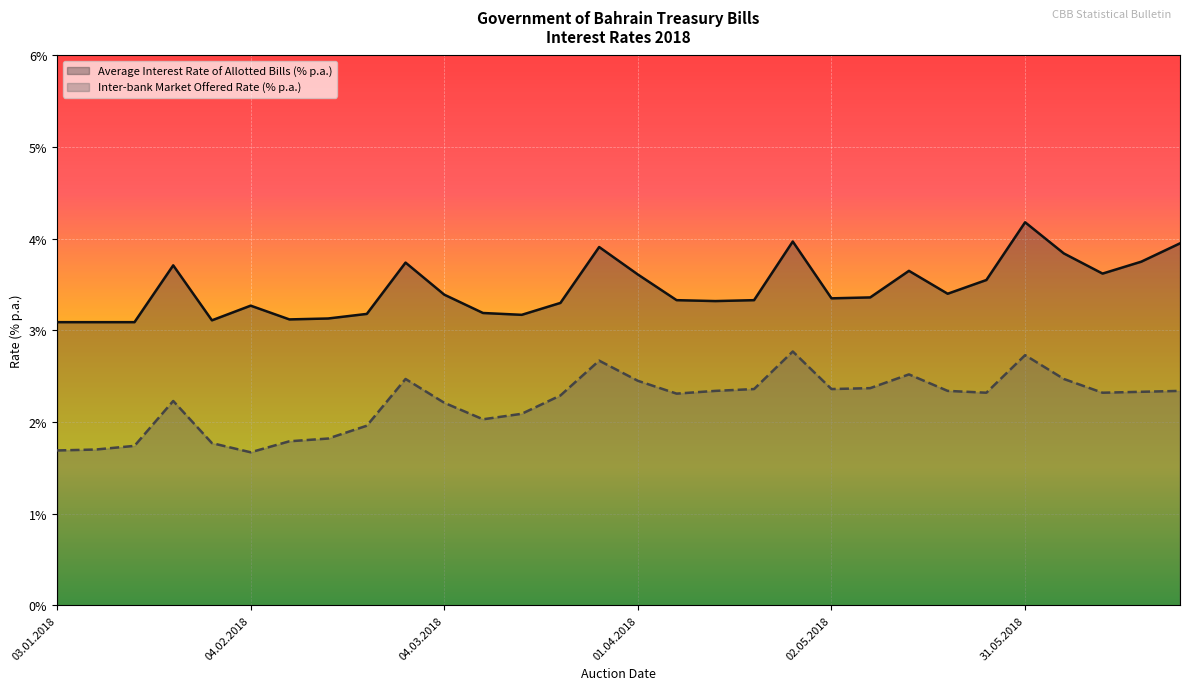

Does the chart display data point markers on the line(s)?

No